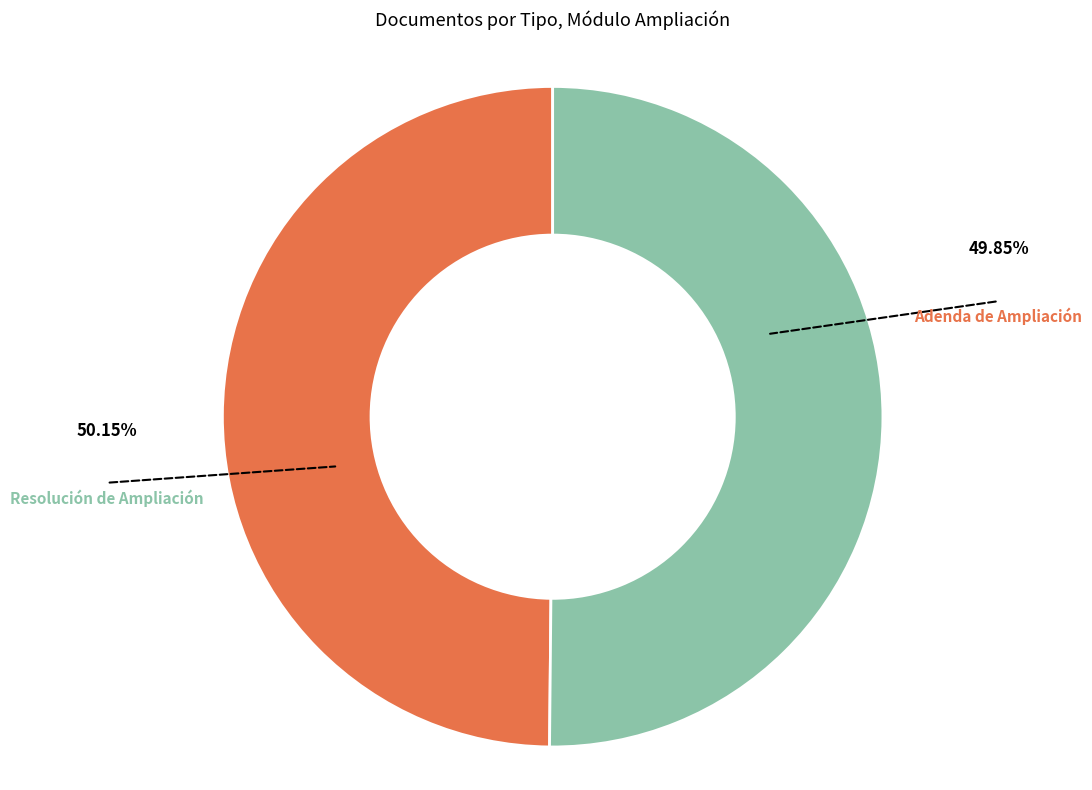

Count the number of slices in the pie.

2